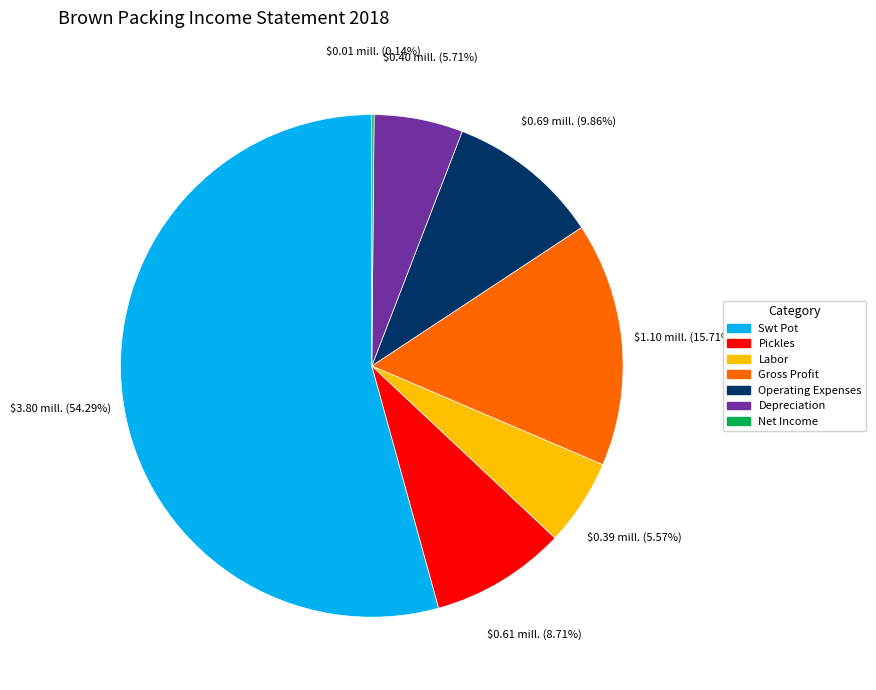

Combined, do Depreciation and Pickles account for over 50%?

No